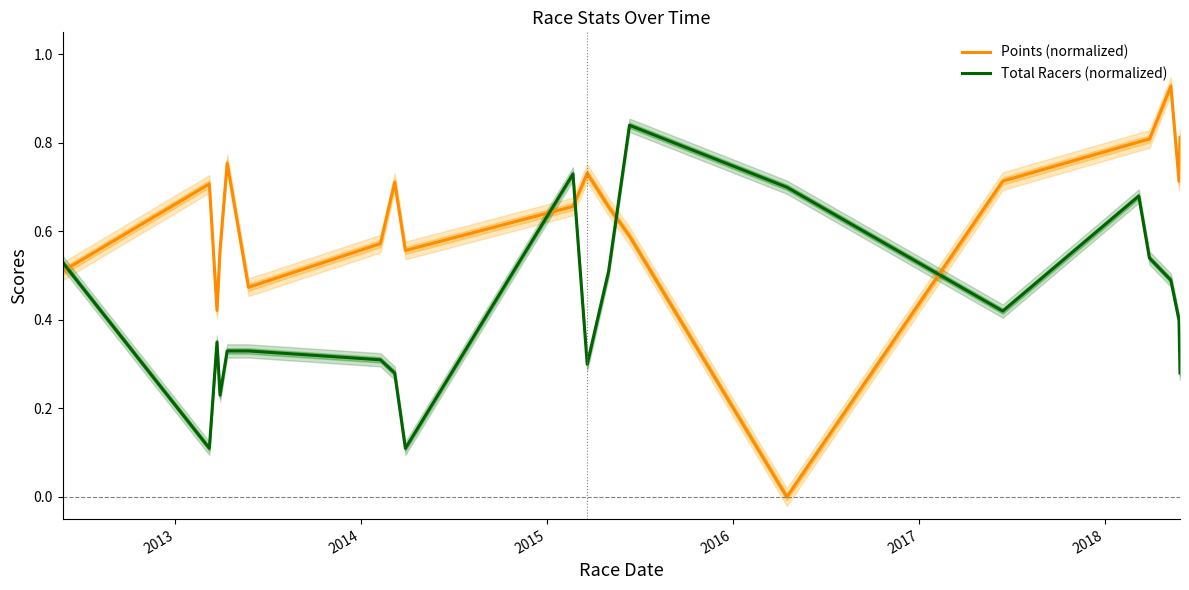

True or false: Total Racers (normalized) and Points (normalized) intersect in this chart.

True